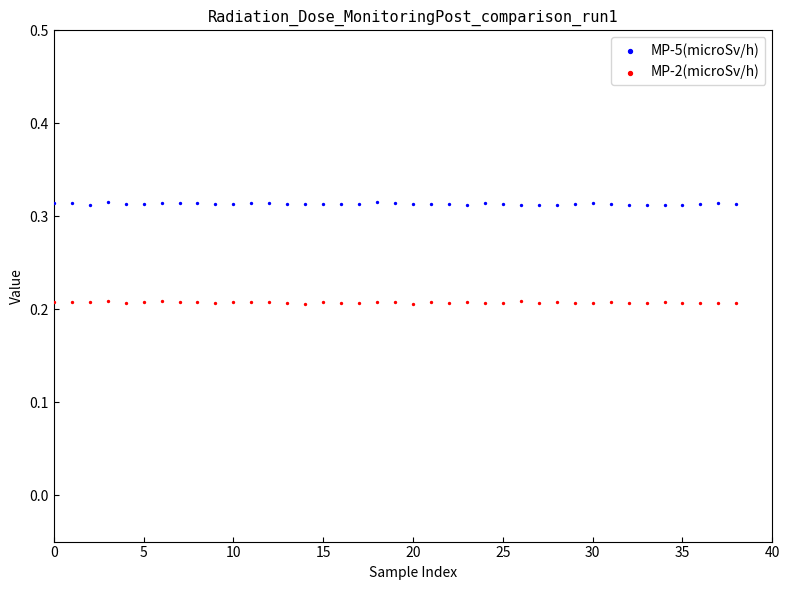

What are all the series names shown in the legend?

MP-5(microSv/h), MP-2(microSv/h)